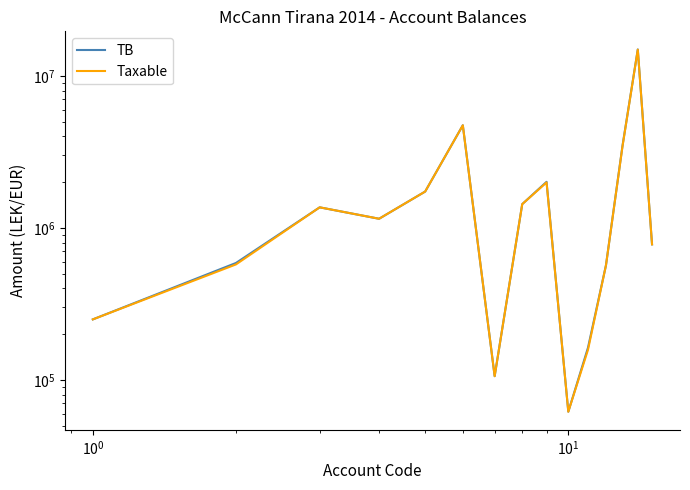

True or false: Taxable has more than 0 interior local peaks.

True